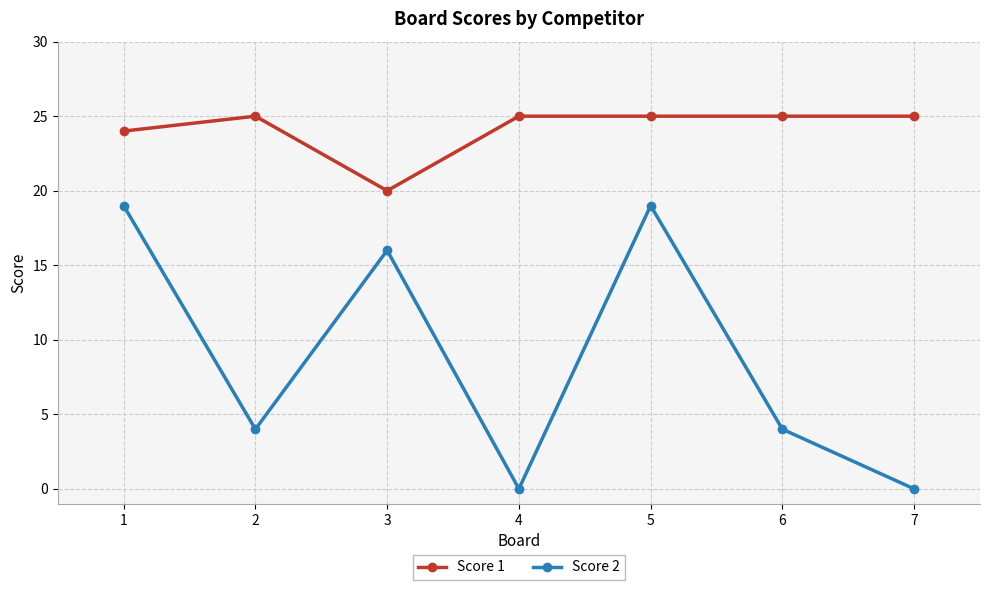

The Score 2 series shows 0 at 4. True or false?

True